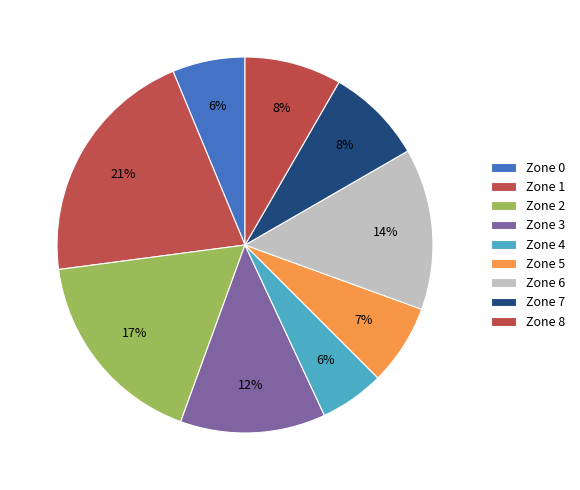

Count the number of slices in the pie.

9